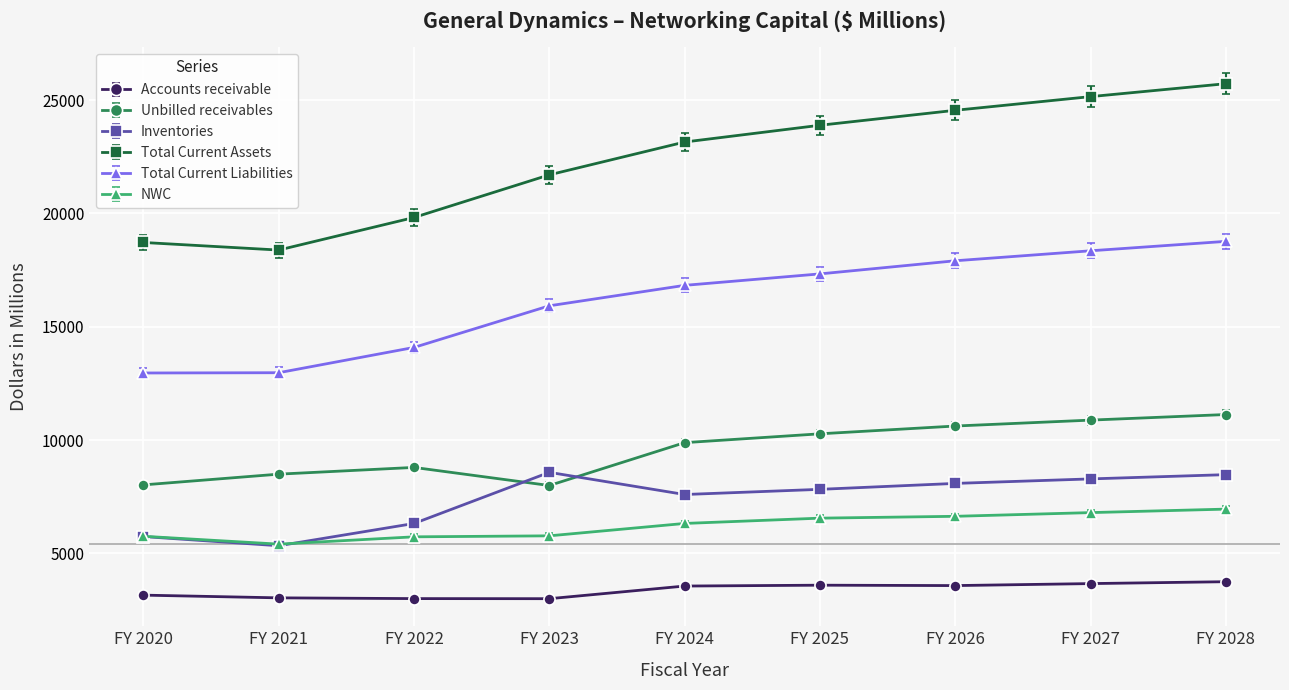

Is it true that NWC equals 2848.3 at FY 2028?

False